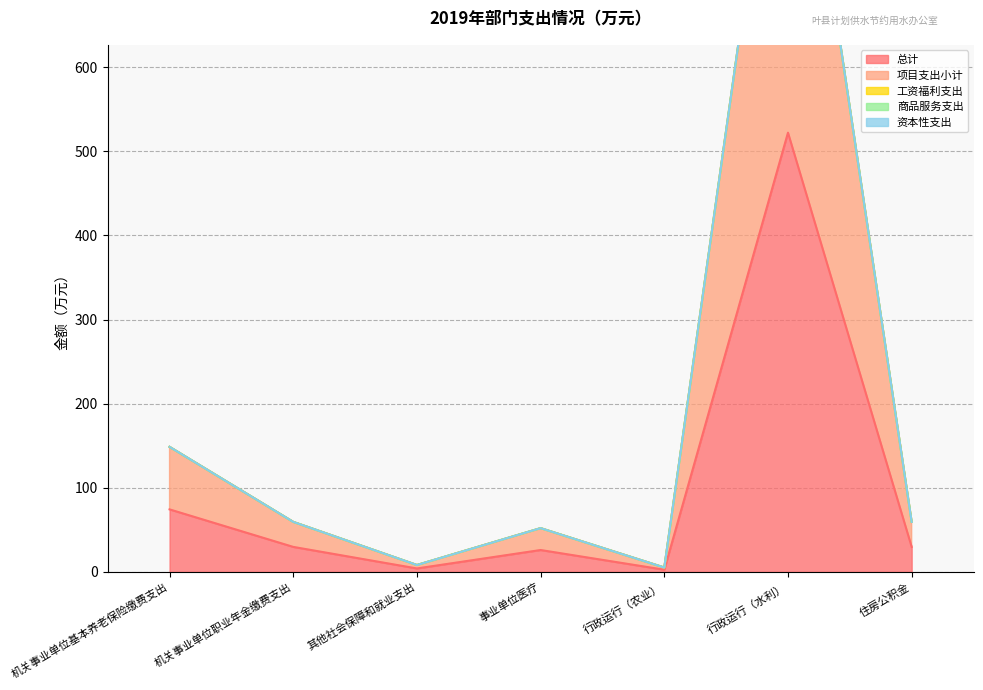

True or false: 工资福利支出 and 商品服务支出 intersect in this chart.

False